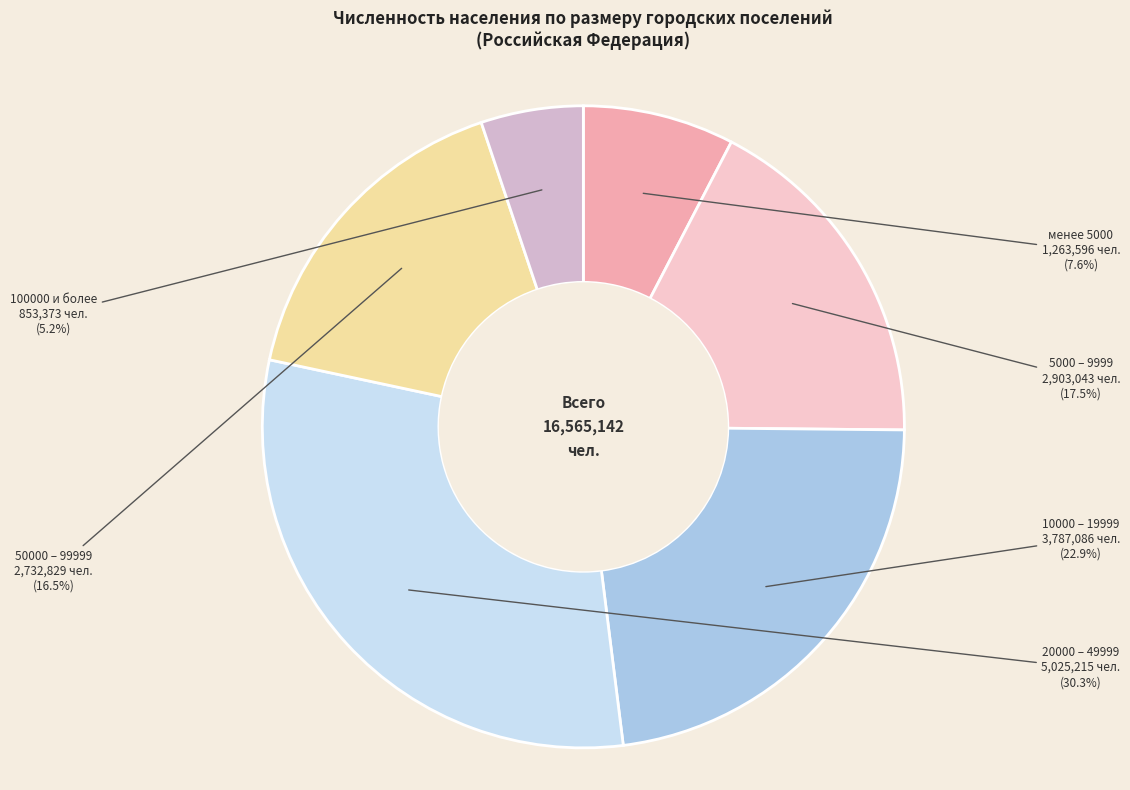

Rank the categories by value from highest to lowest.

20000 – 49999, 10000 – 19999, 5000 – 9999, 50000 – 99999, менее 5000, 100000 и более